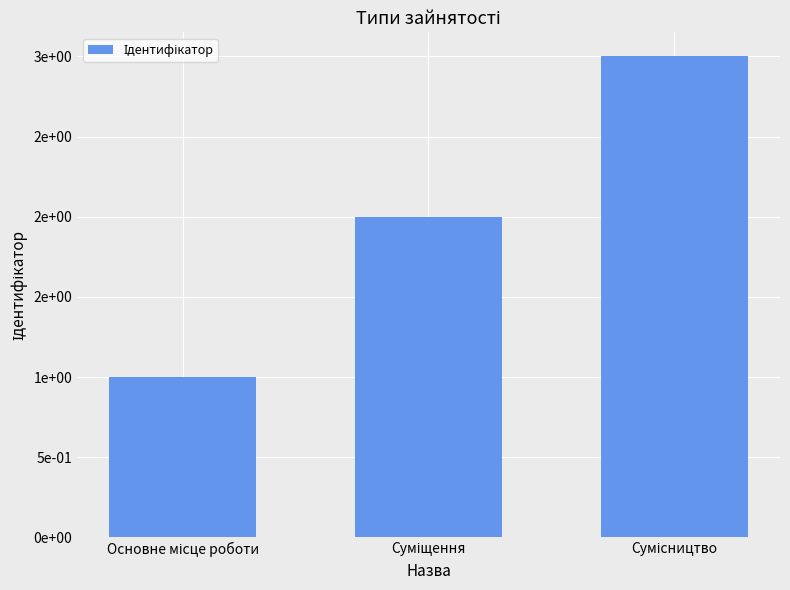

What is the ratio of the value at Суміщення to the value at Сумісництво?

0.7